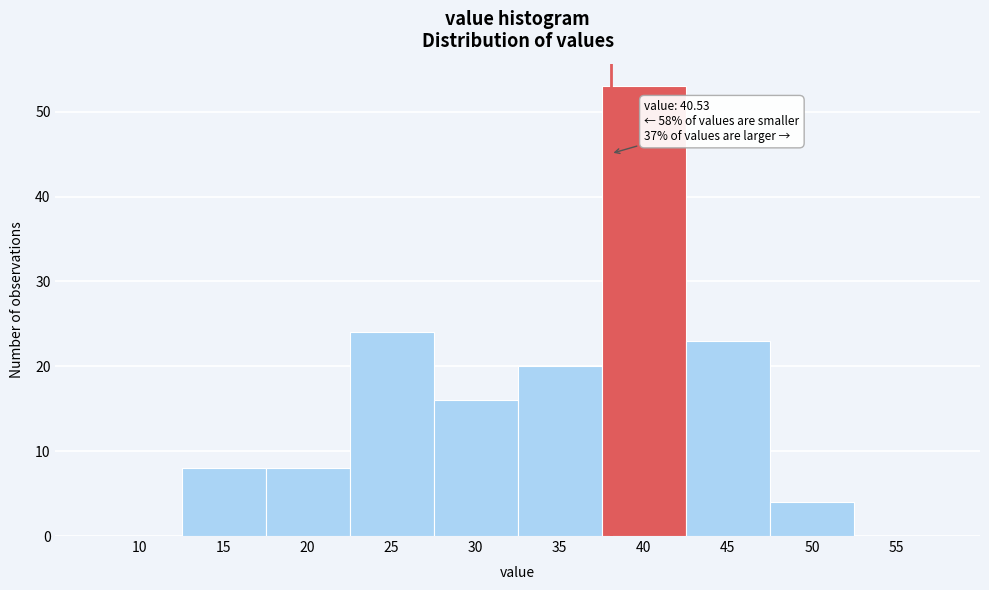

Reading left to right, extract all data points from this chart.

10=0	15=8	20=8	25=24	30=16	35=20	40=53	45=23	50=4	55=0